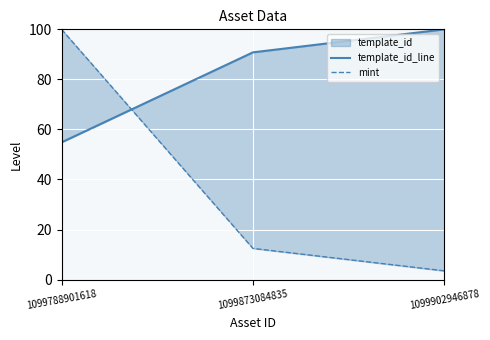

Reading left to right, what are all the values shown in this chart?

template_id_line: 1099788901618=54.8	1099873084835=90.8	1099902946878=100.0
mint: 1099788901618=100.0	1099873084835=12.4	1099902946878=3.5